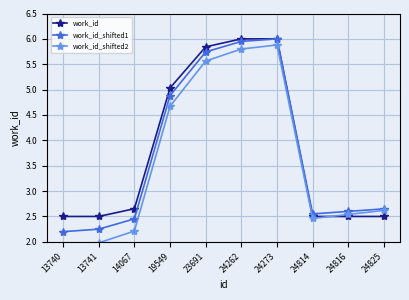

What is the total value across all series at 24262?

17.8